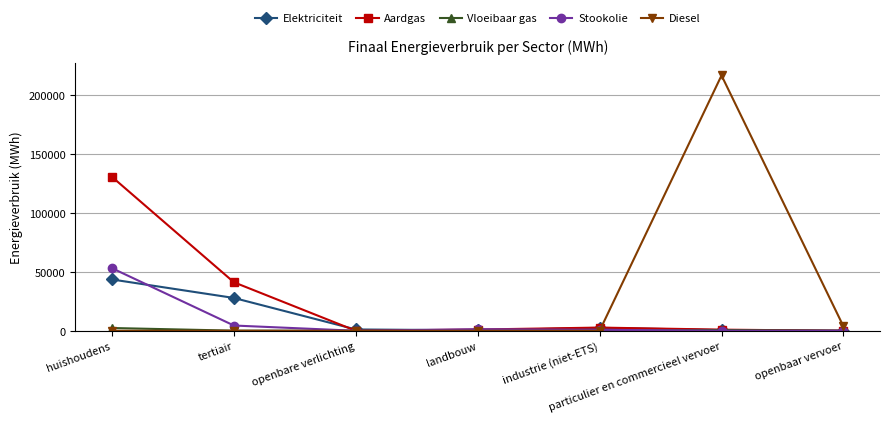

What are all the series names shown in the legend?

Elektriciteit, Aardgas, Vloeibaar gas, Stookolie, Diesel